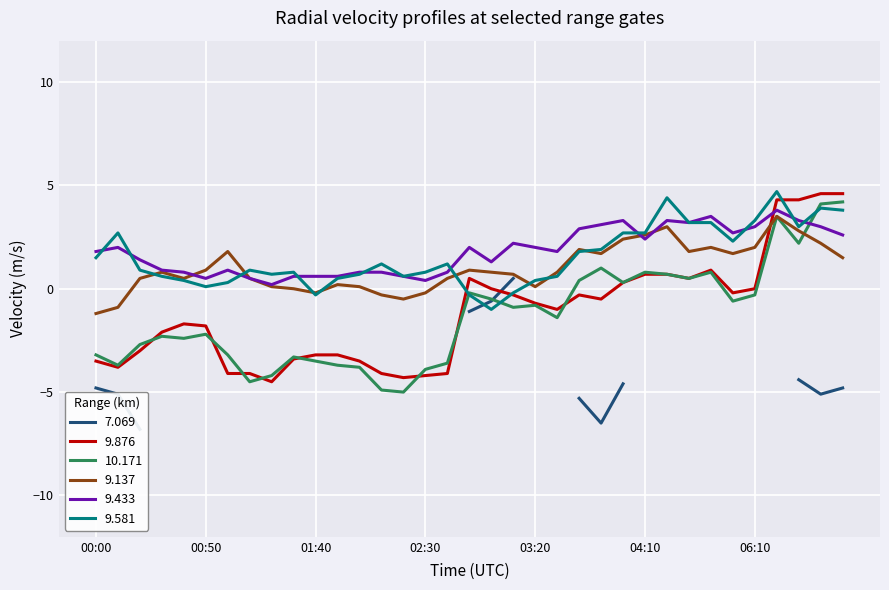

What is the highest value of the 9.137 series?

3.5